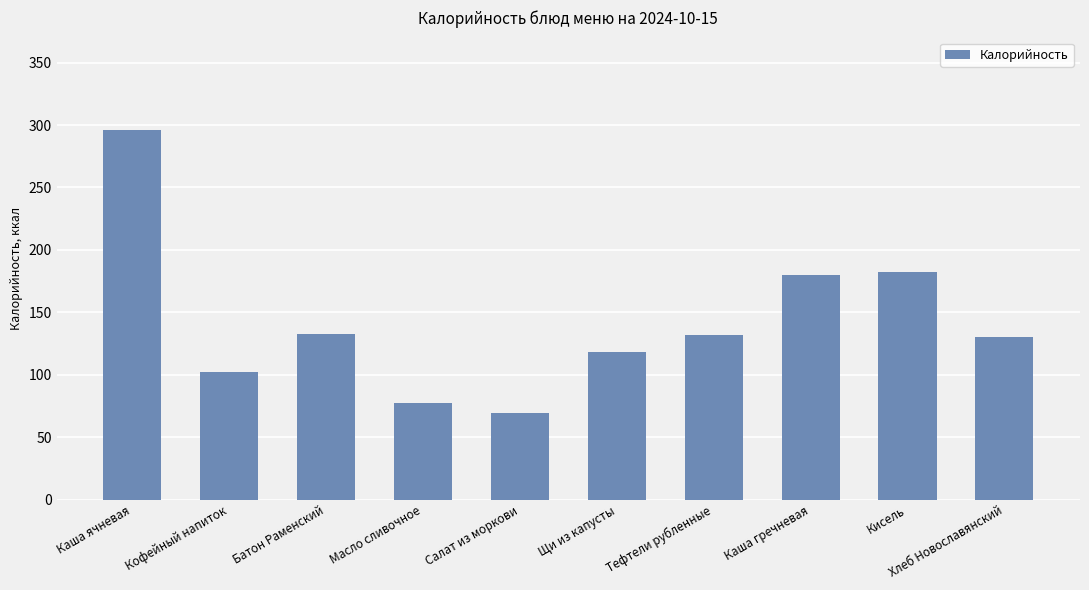

What is the difference between the maximum and minimum values?

227.4